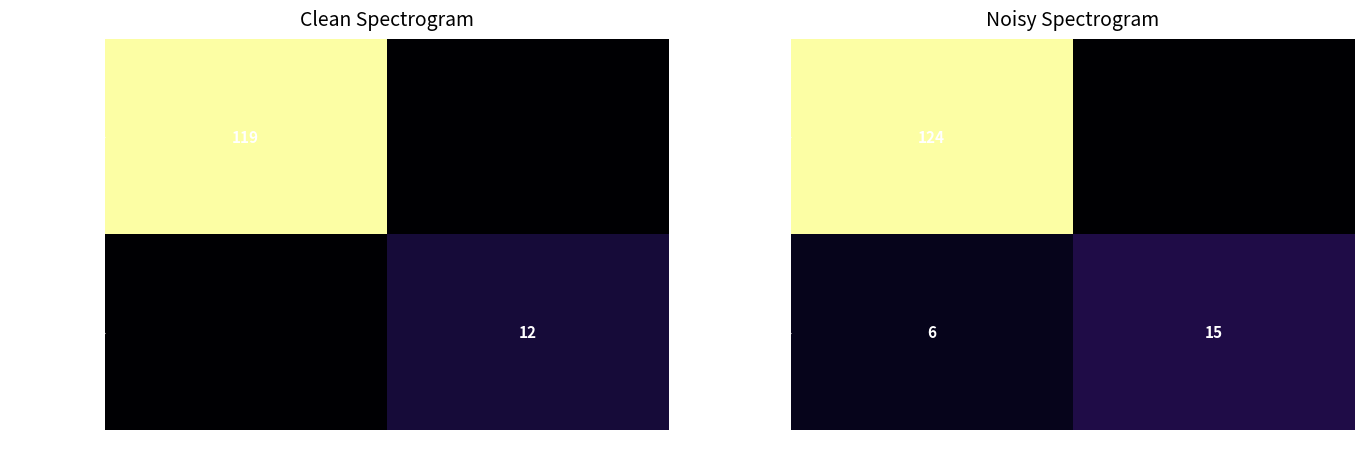

What is the total value across all series at 1?

15.4